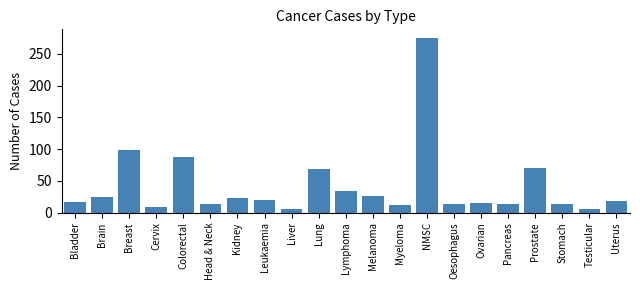

What is the minimum value shown in the chart?

6